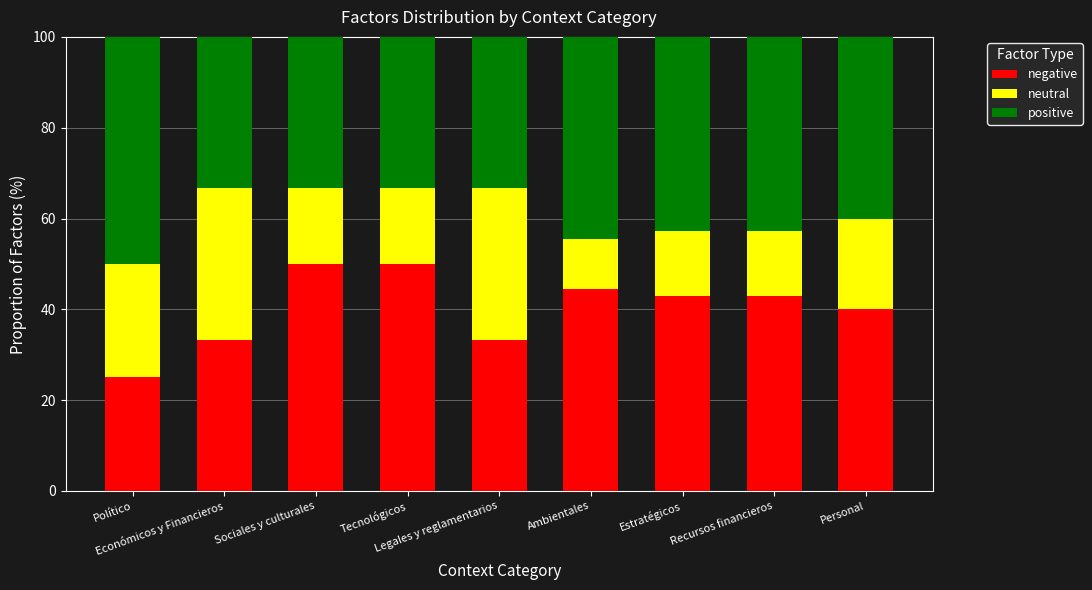

What is the difference between the maximum and minimum values in the negative series?

25.0